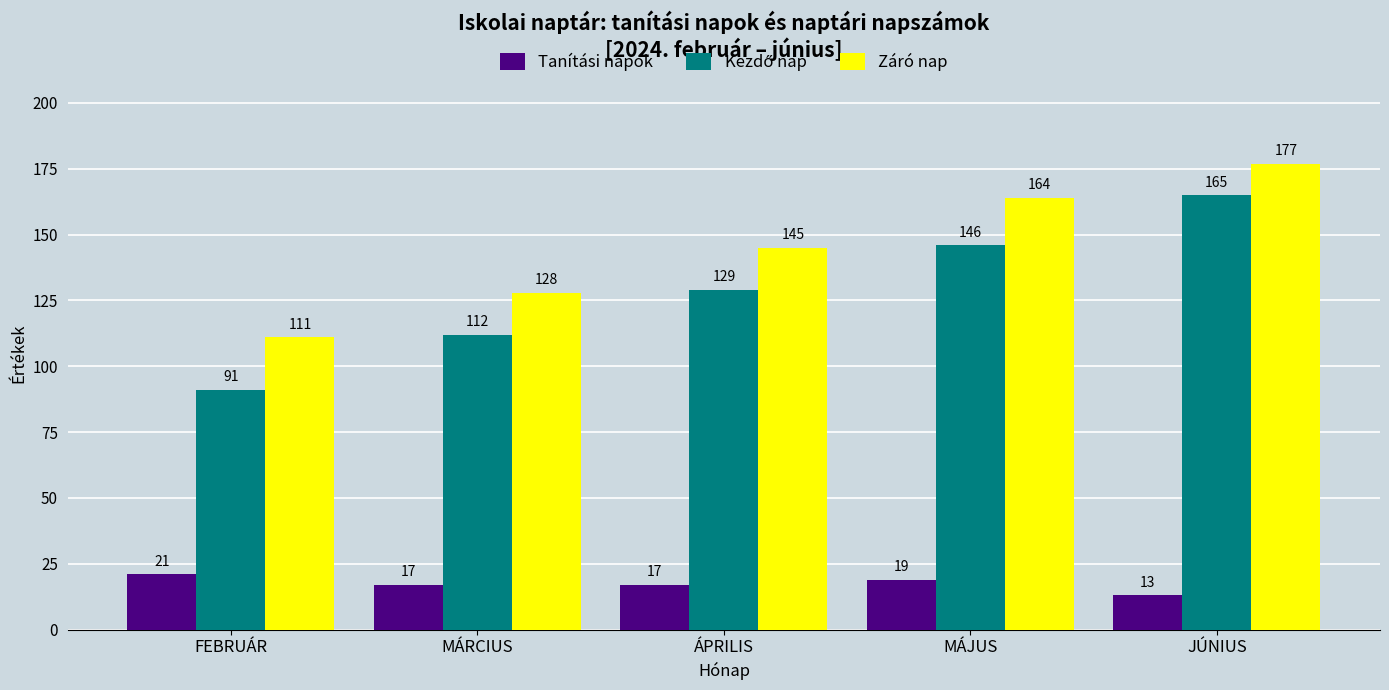

What value does the Tanítási napok series have at ÁPRILIS?

17